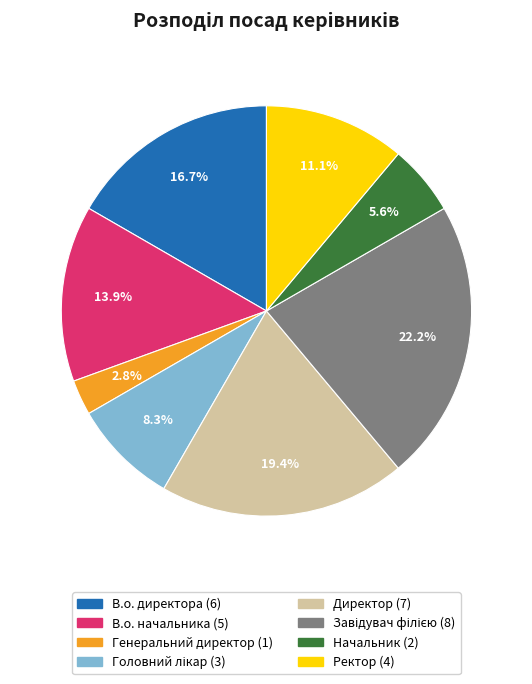

Does Начальник account for over 50% of the chart?

No